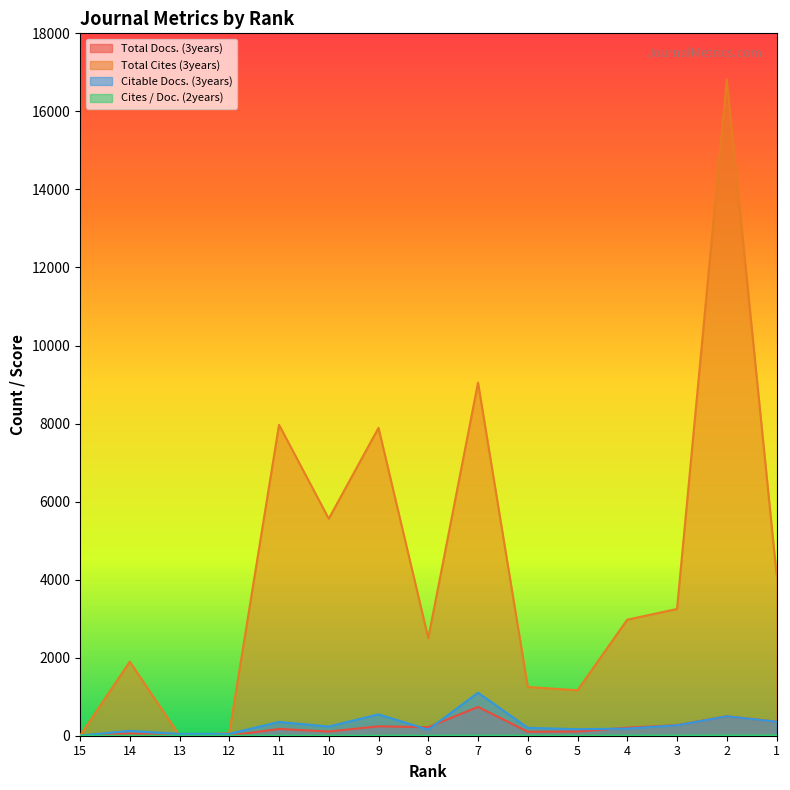

Which series has the largest range (max minus min)?

Total Cites (3years)